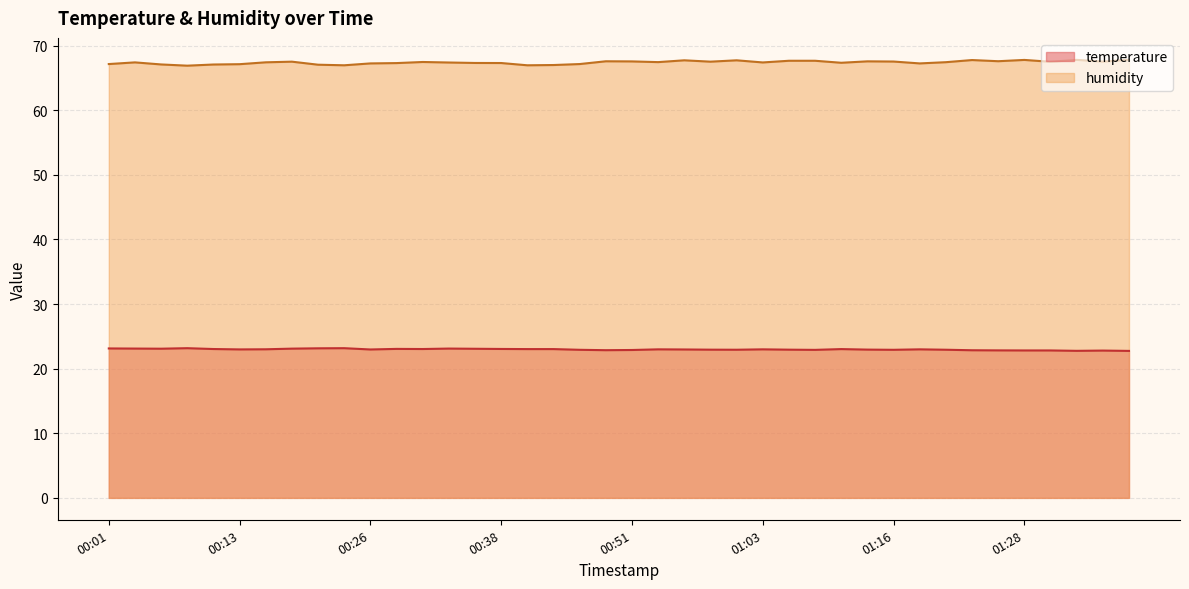

Is it true that humidity equals 25.0 at 00:48?

False